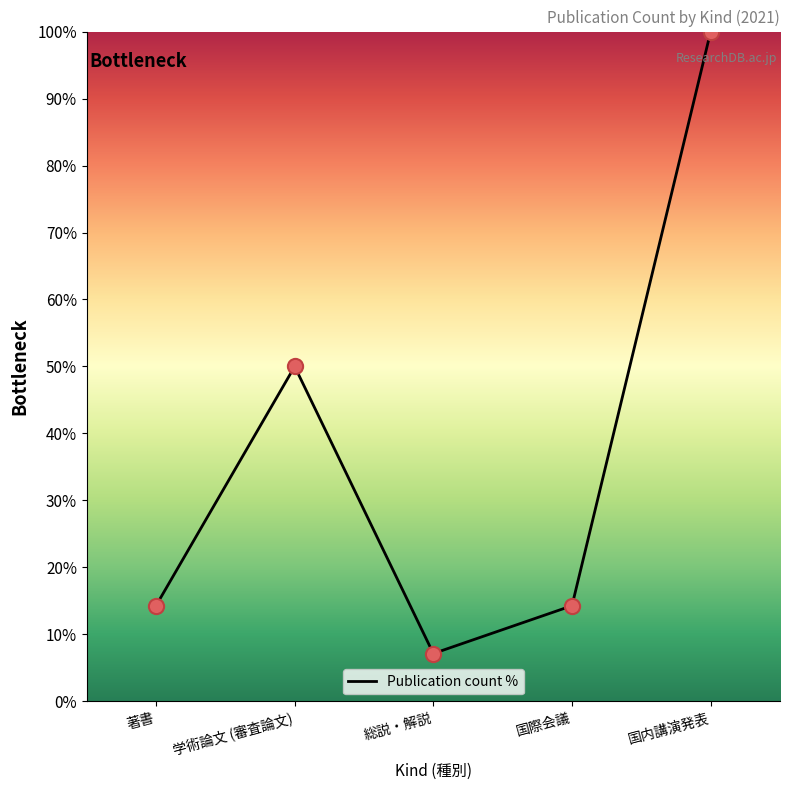

Which has a higher value, 総説・解説 or 著書?

著書